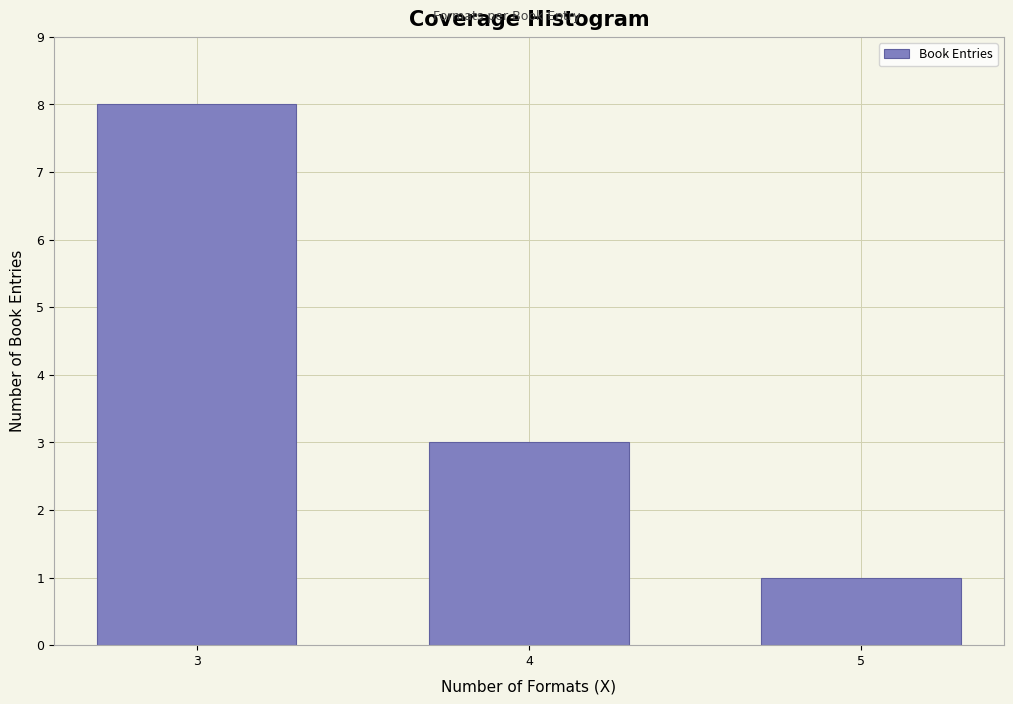

Reading right to left, what are all the values shown in this chart?

1	3	8